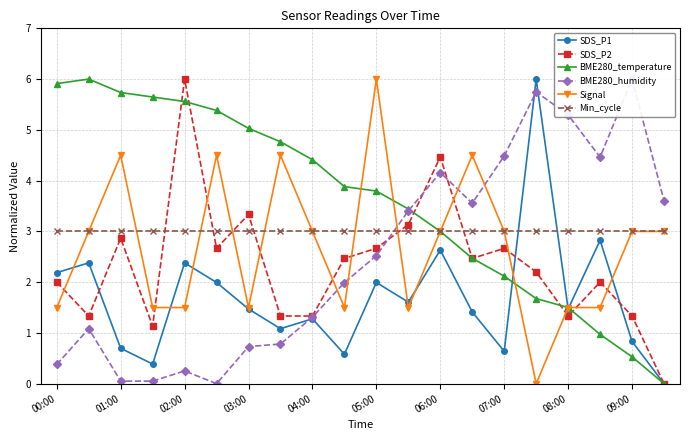

True or false: Min_cycle has a value of 1.7 at 02:00.

False